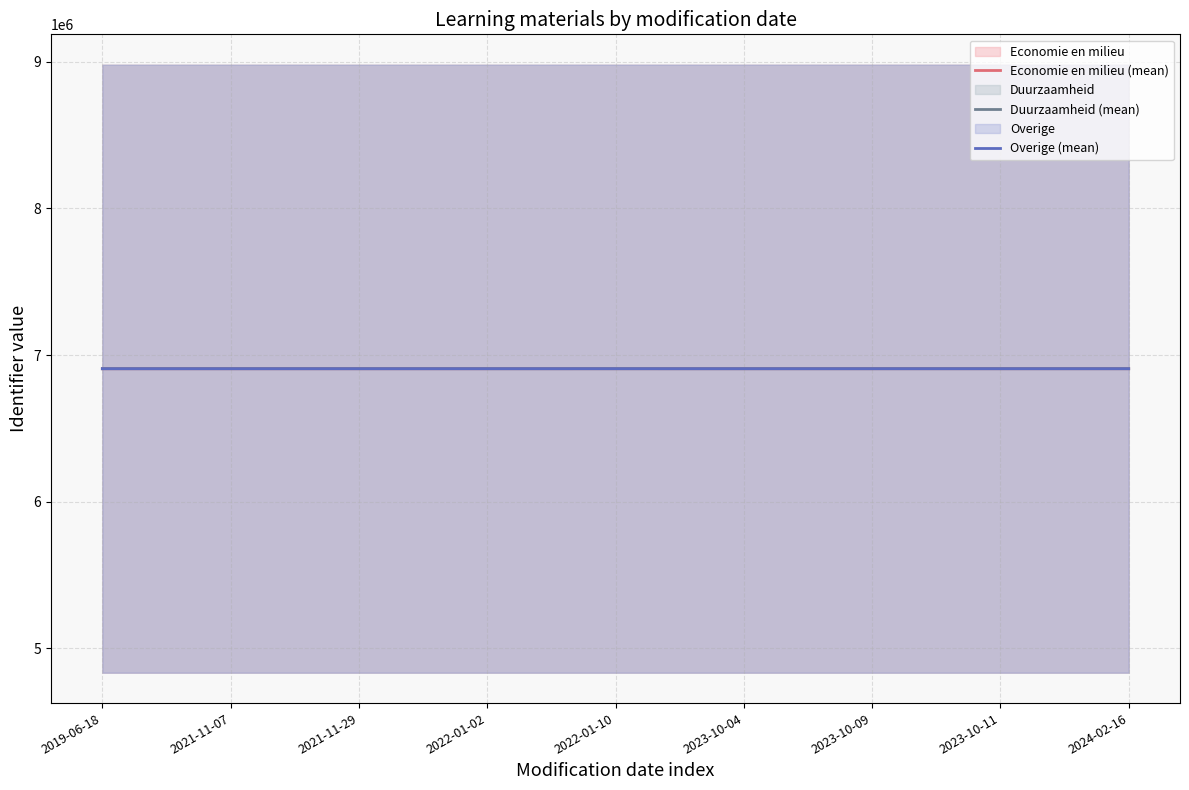

The Economie en milieu (mean) series shows 3936060 at 2019-06-18. True or false?

False